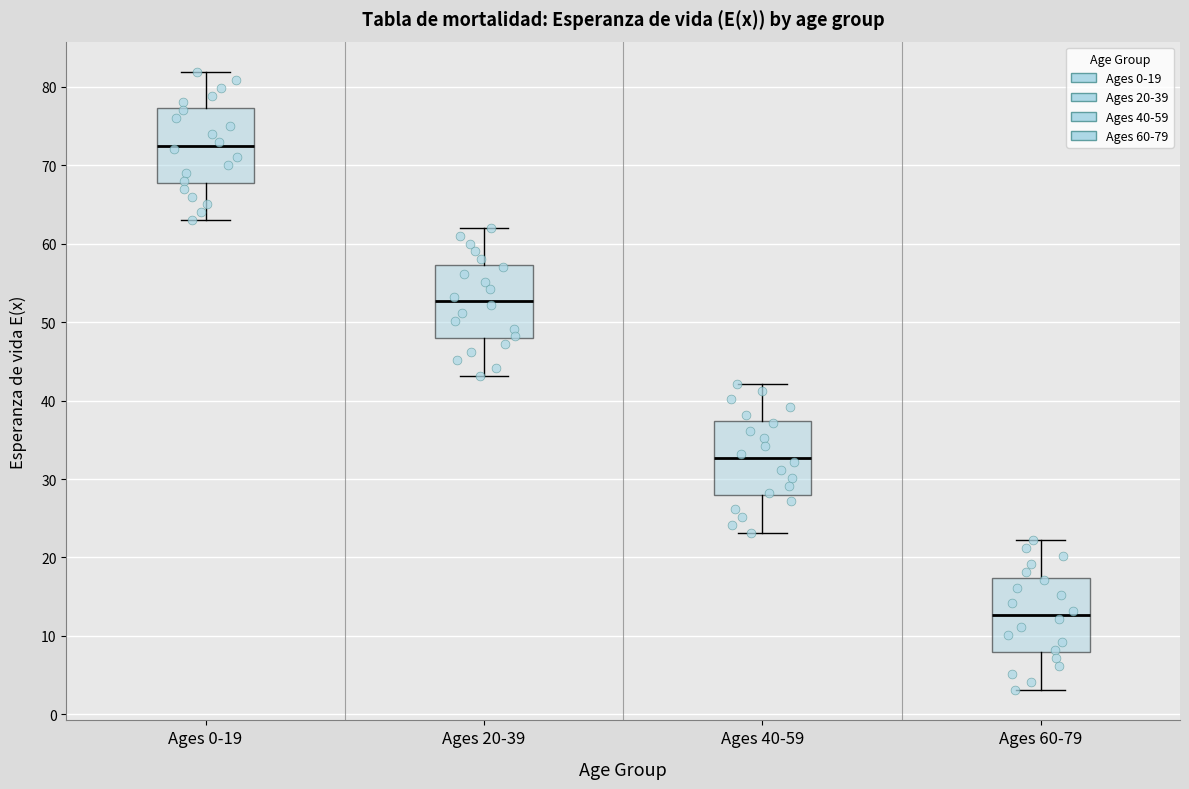

Where does the median line of the box for Ages 0-19 sit on the y-axis? The values are not printed on the chart, so give them approximately, as read against the axis.

73